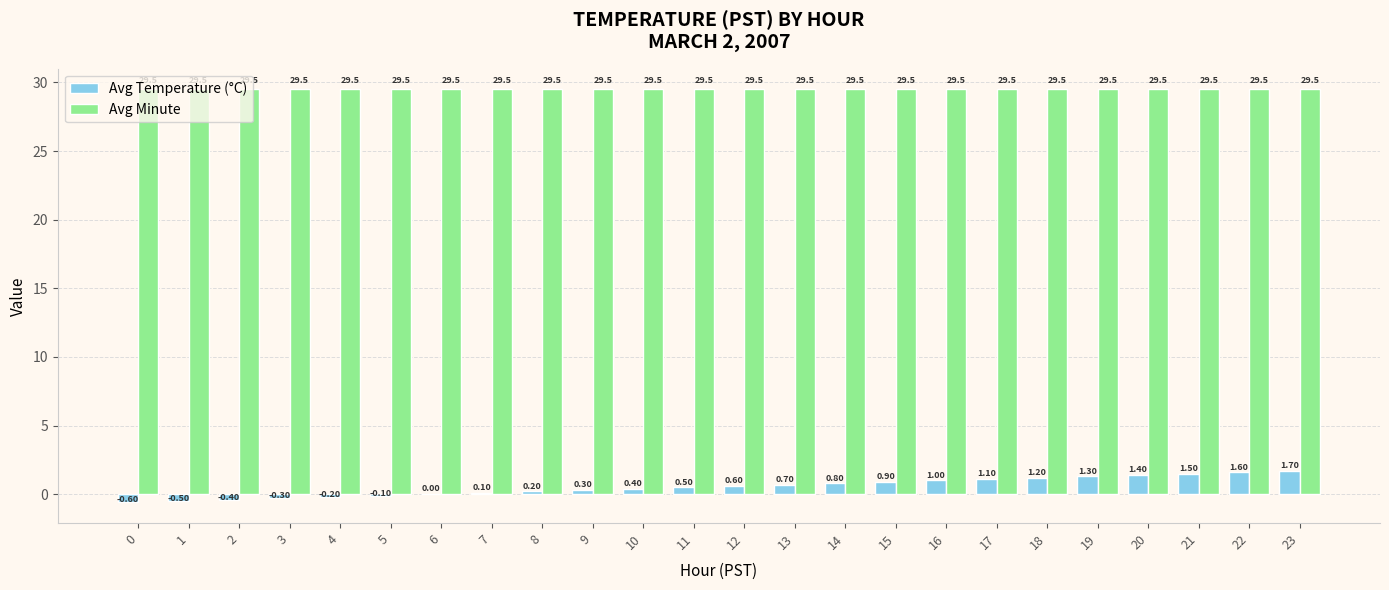

What is the sum of the Avg Minute values at 17 and 14?

59.0